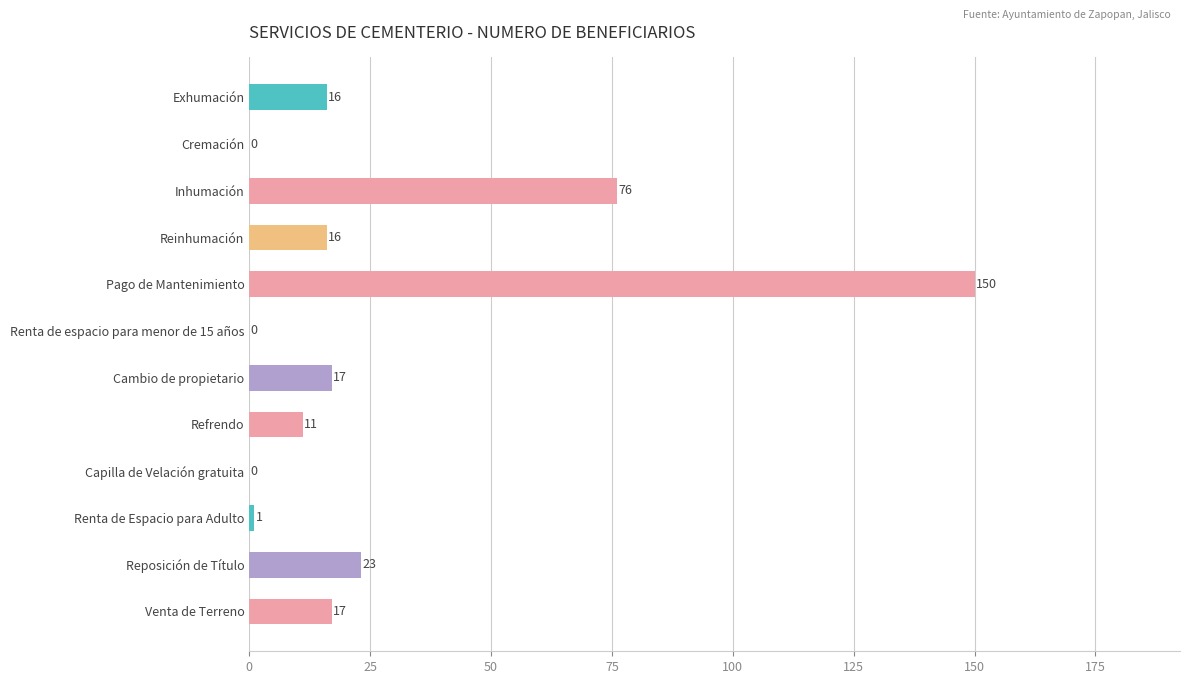

Between Capilla de Velación gratuita and Reinhumación, which is larger?

Reinhumación